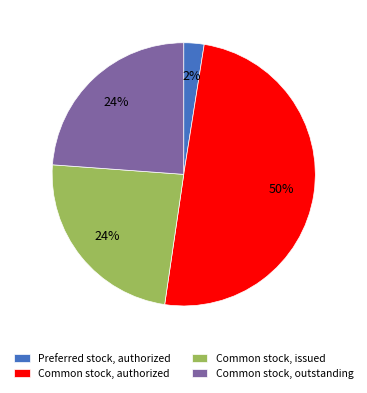

Count the number of slices in the pie.

4